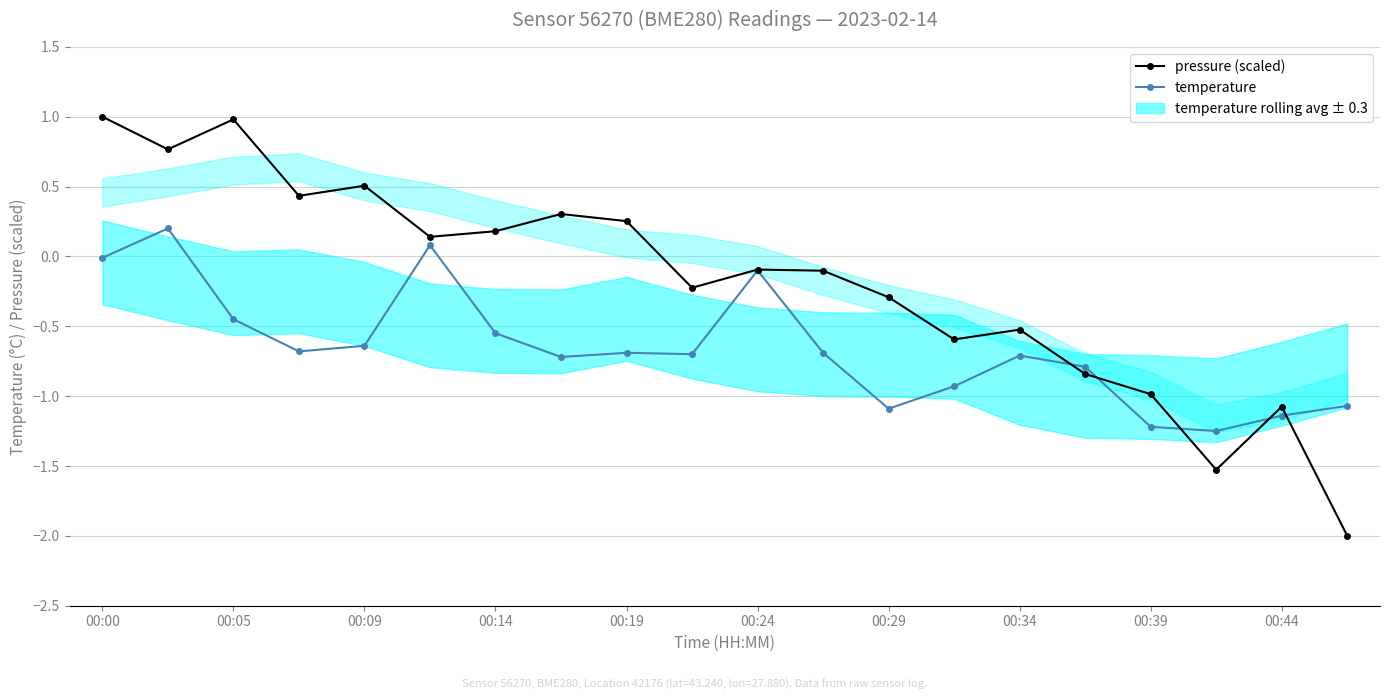

What is the maximum value for pressure (scaled)?

1.0